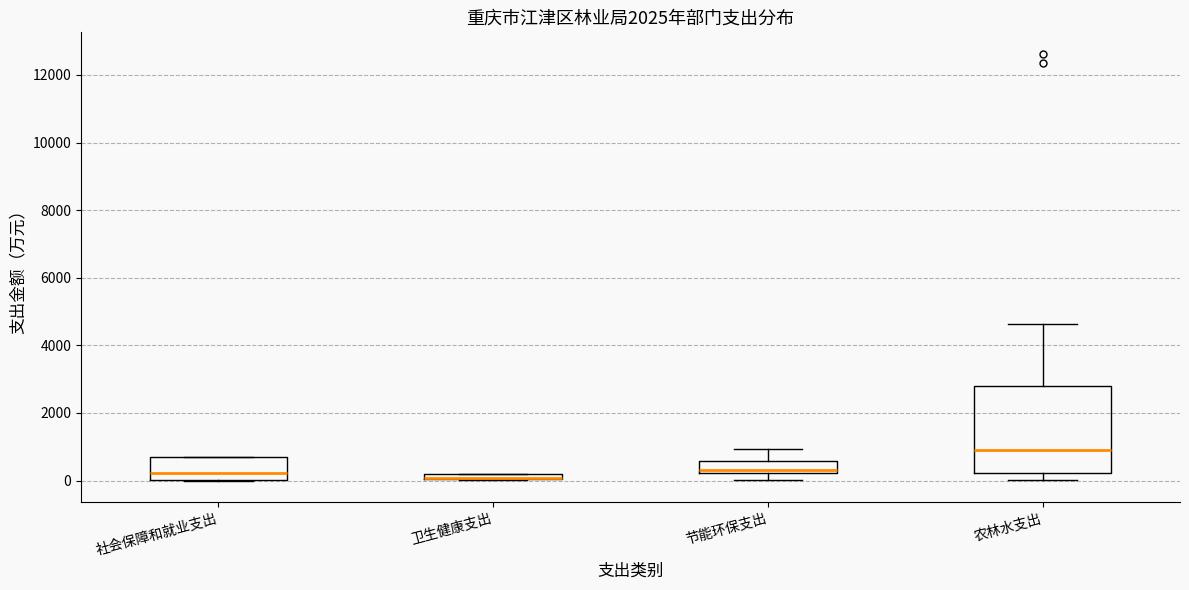

Which box is the tallest, from its lower edge to its upper edge?

农林水支出